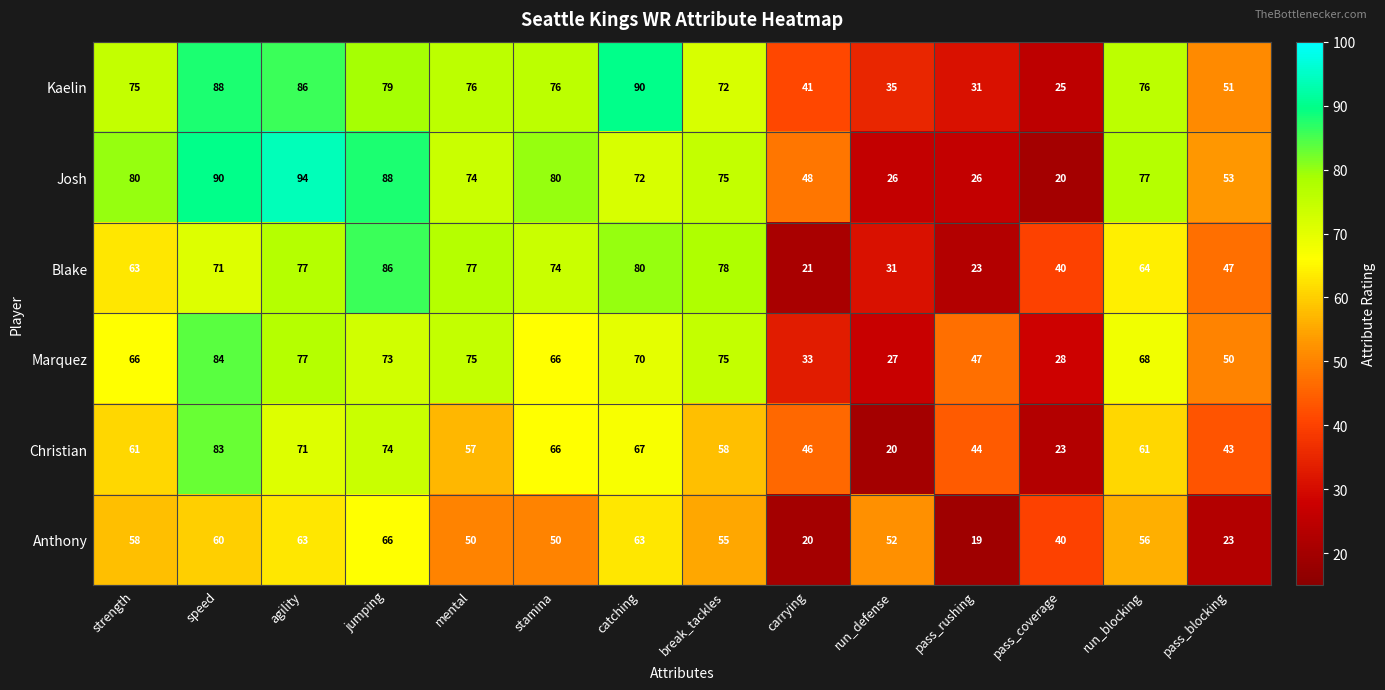

At which label does Anthony first exceed 55?

strength